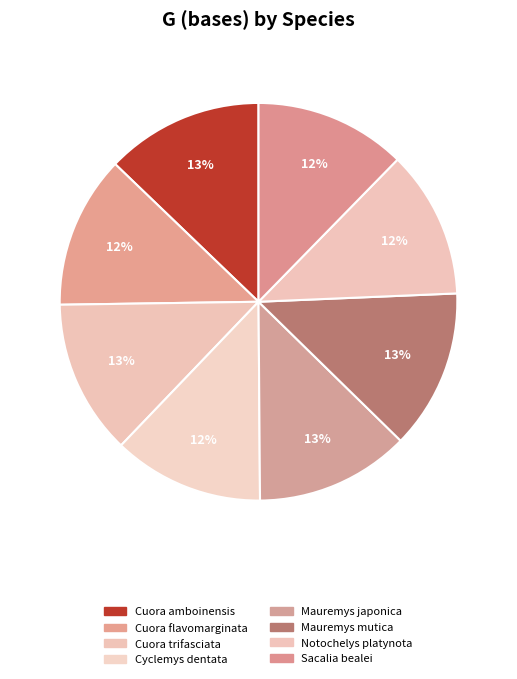

What is the change in value from Cuora flavomarginata to Mauremys japonica?

+6